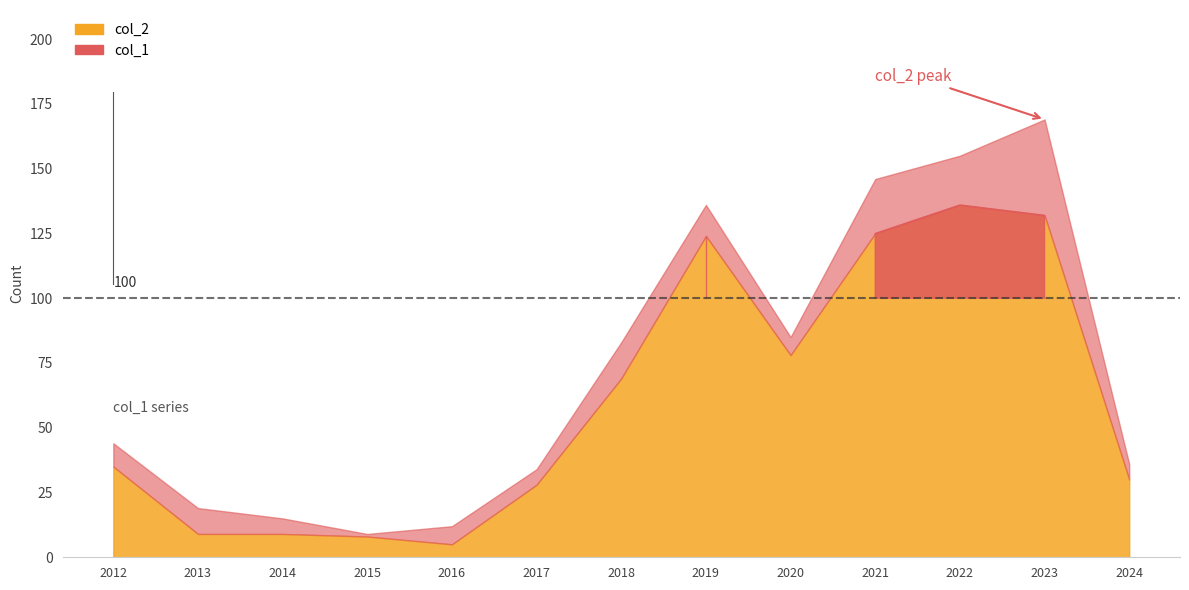

What is the difference between the highest and lowest values at 2019?

112